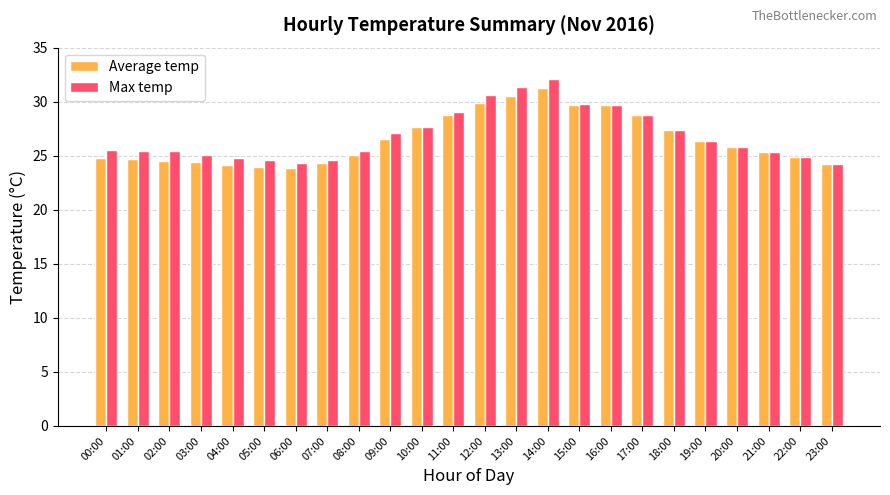

How many distinct data groups are displayed?

2